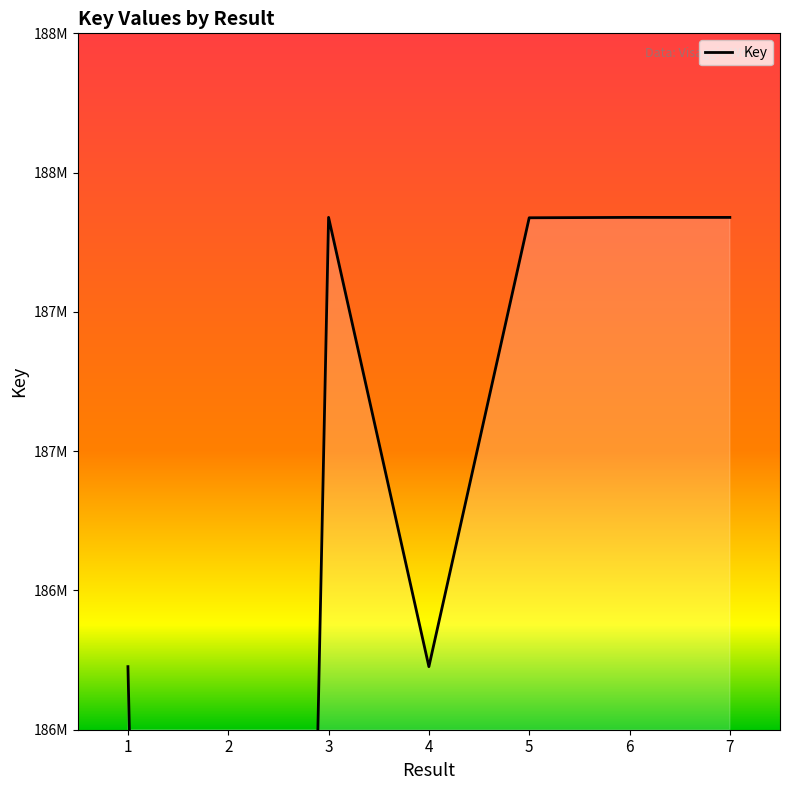

Is it true that the value at 6 is 68334440?

False